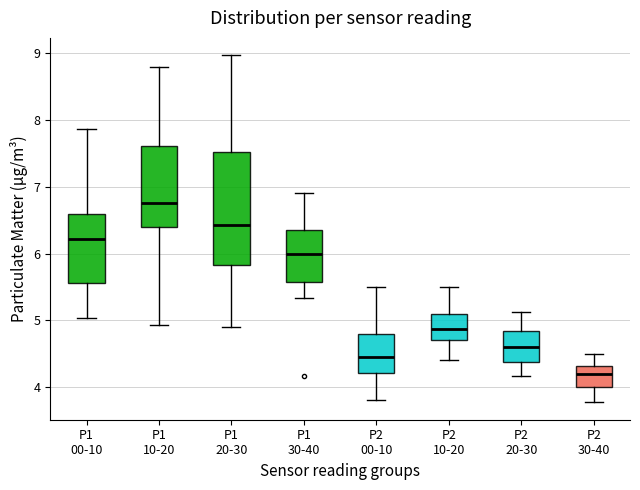

Which box is the tallest, from its lower edge to its upper edge?

P1 20-30